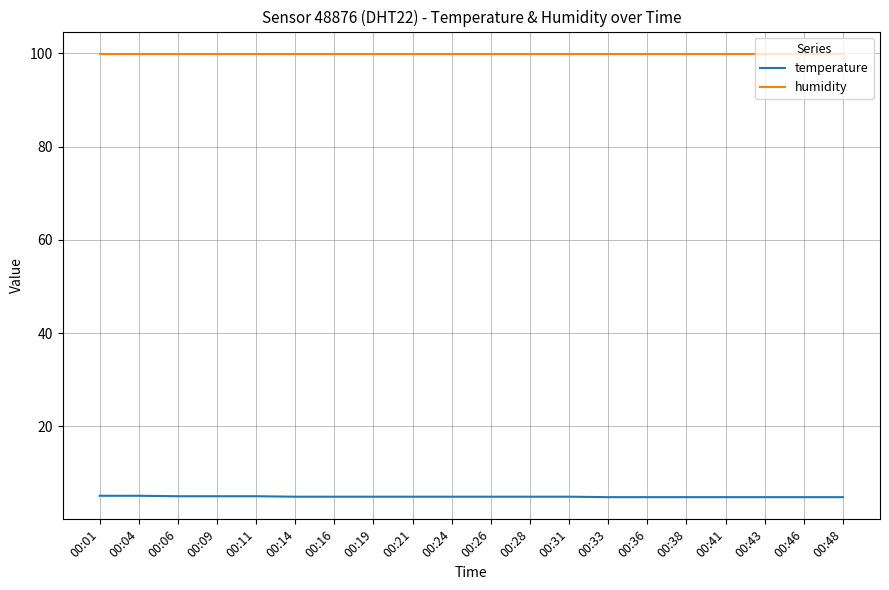

The value of temperature at 00:41 is 4.8. True or false?

True